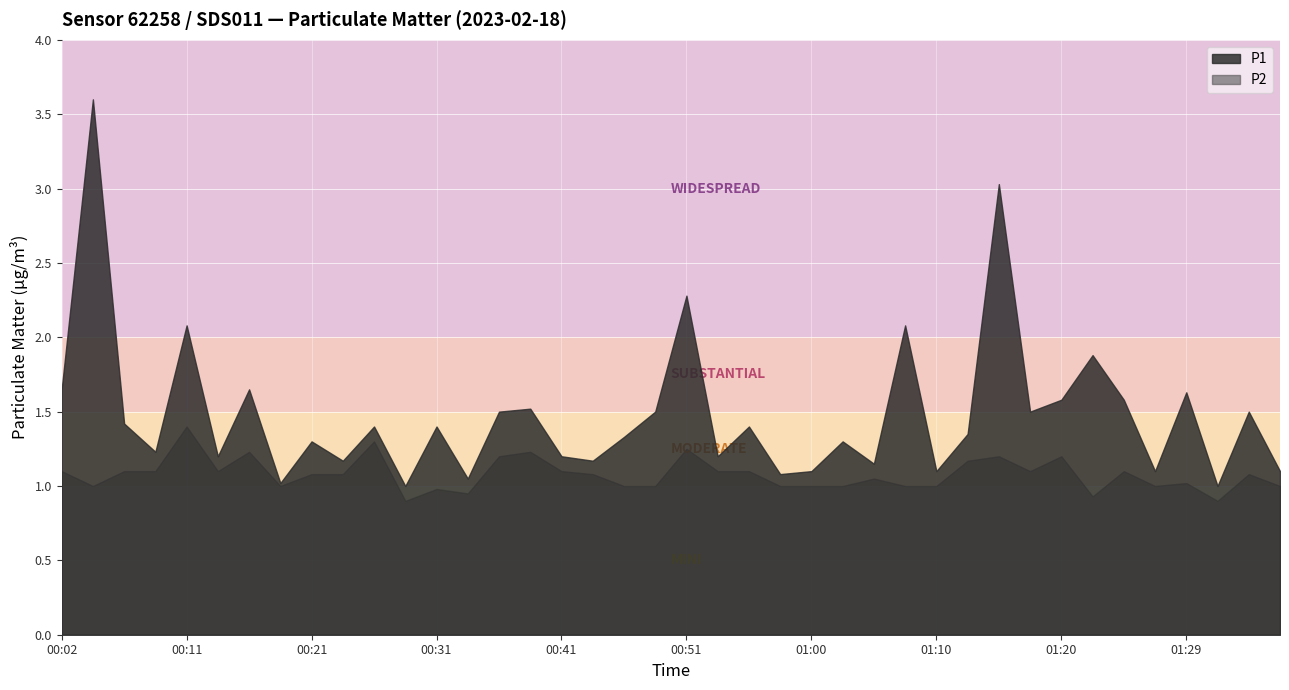

Which series has the widest spread of values?

P1